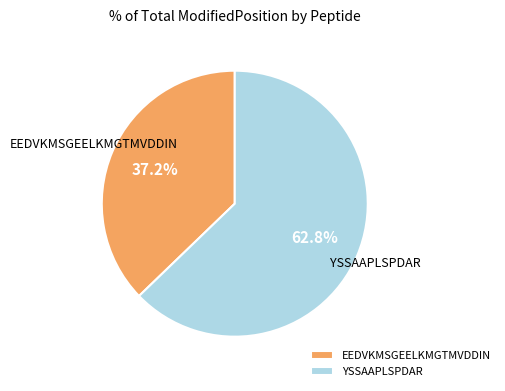

Approximately how many times larger is the value at YSSAAPLSPDAR compared to EEDVKMSGEELKMGTMVDDIN?

1.7